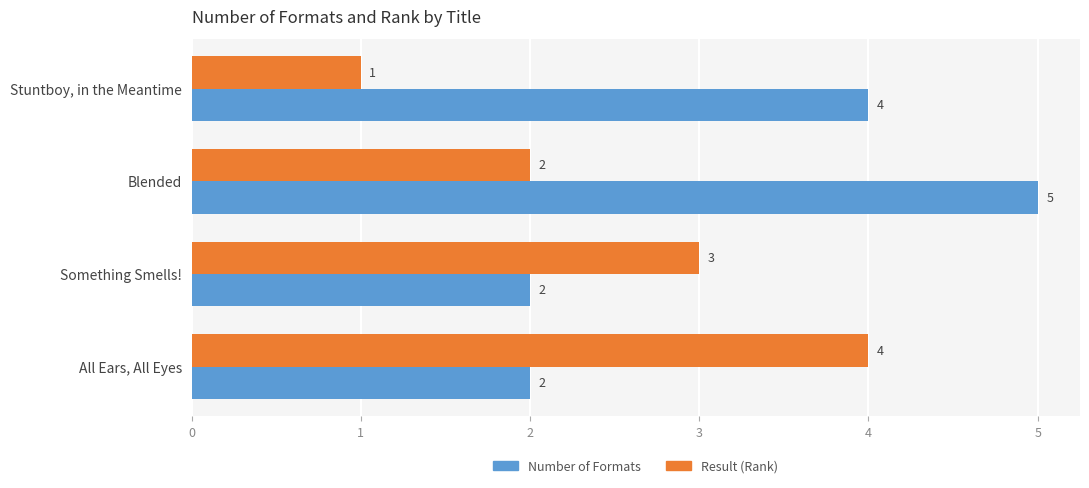

What are all the series names shown in the legend?

Number of Formats, Result (Rank)